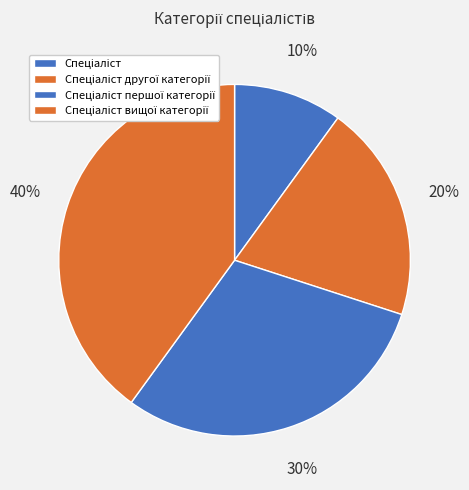

Rank the categories by value from highest to lowest.

Спеціаліст вищої категорії, Спеціаліст першої категорії, Спеціаліст другої категорії, Спеціаліст